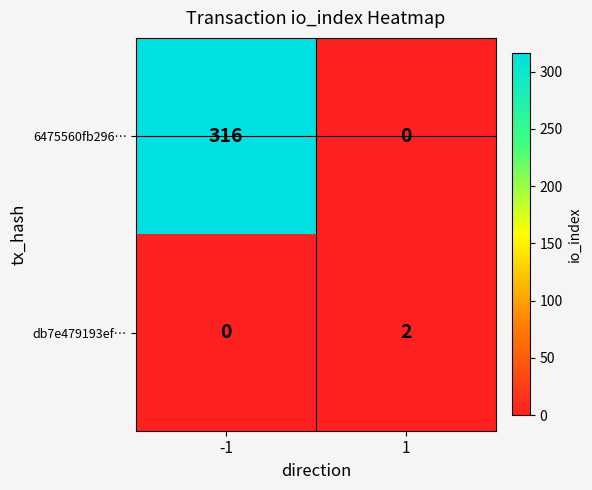

Which series has the largest total across all categories?

6475560fb296…